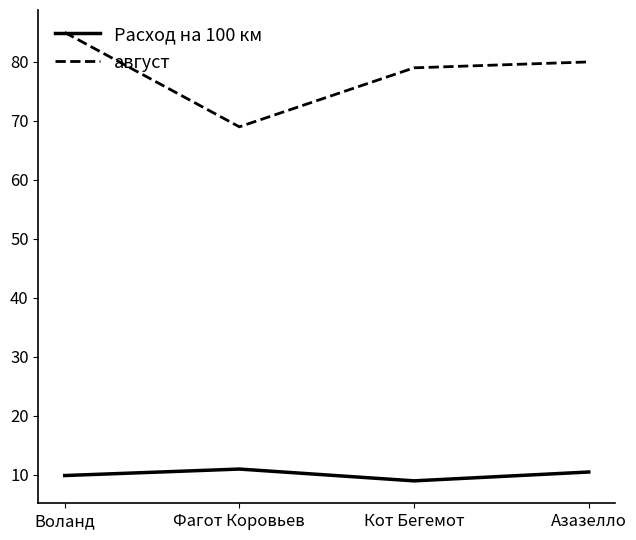

What are all the series names shown in the legend?

Расход на 100 км, август